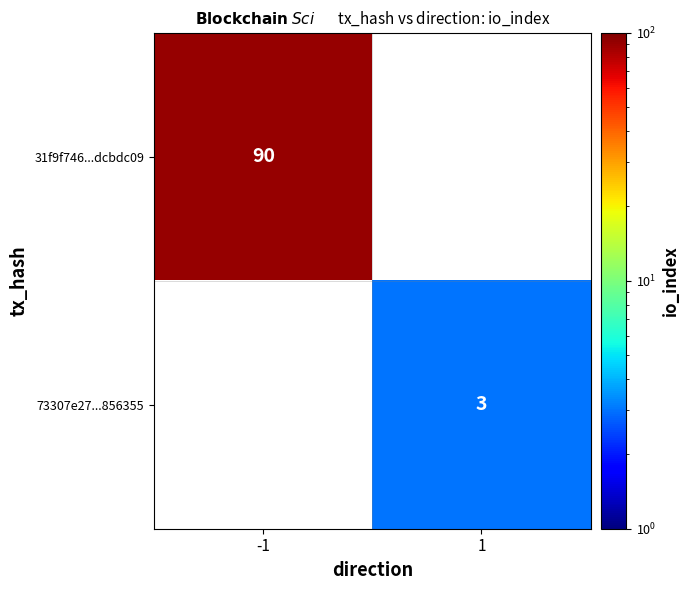

Is it true that 73307e27...856355 equals 3 at 1?

True